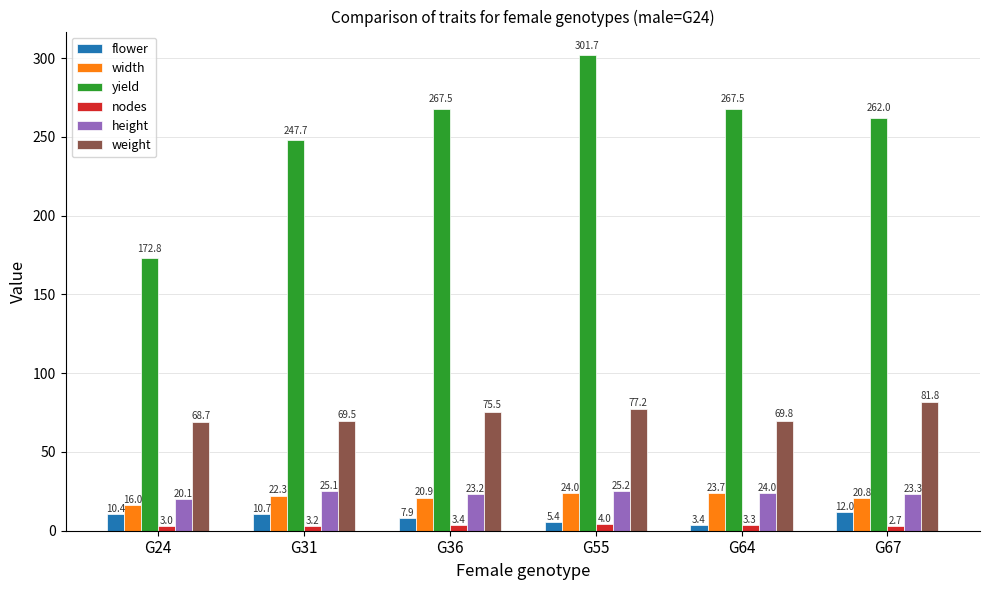

What are all the series names shown in the legend?

flower, width, yield, nodes, height, weight